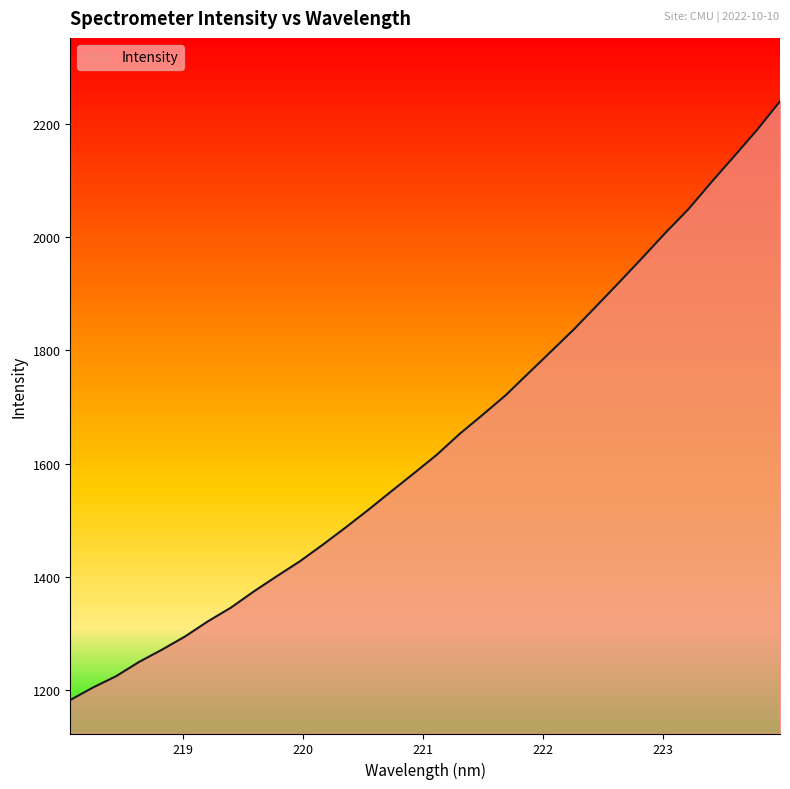

What is the greatest value displayed?

2239.7